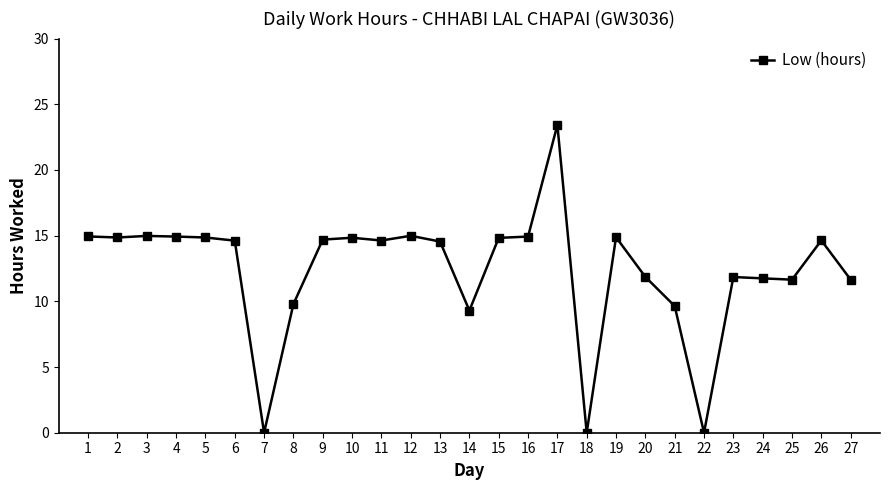

What is the value of the 14th point from the left?

9.3